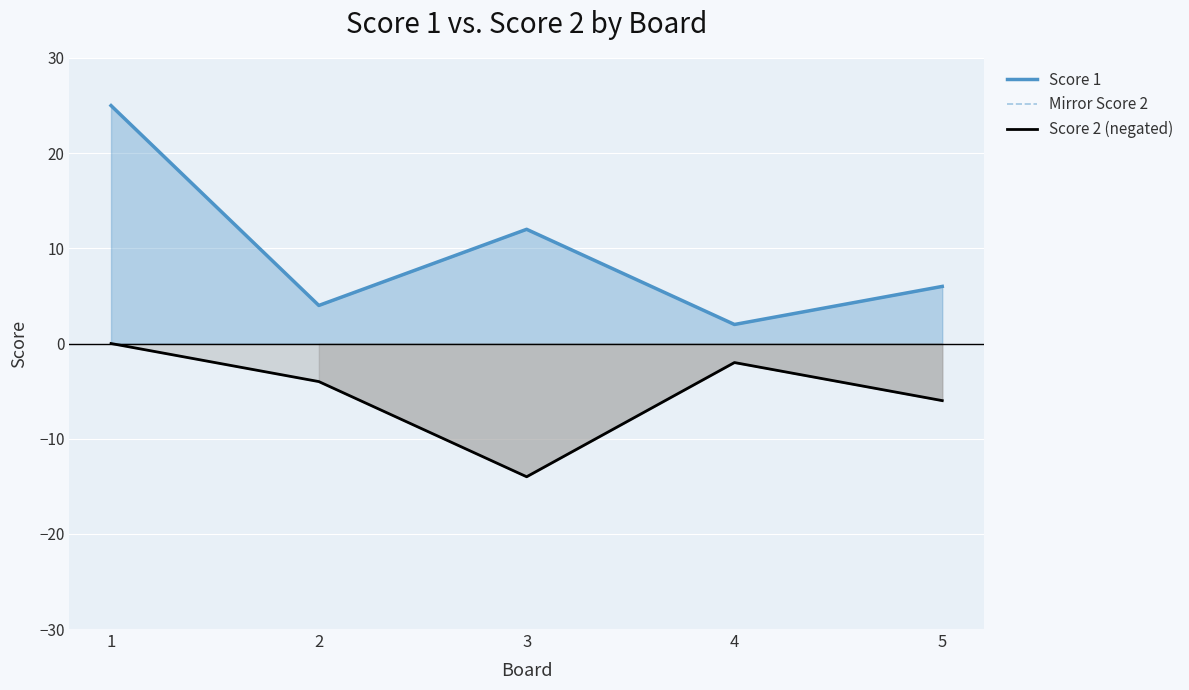

True or false: Score 1 has more than 1 interior local peaks.

False